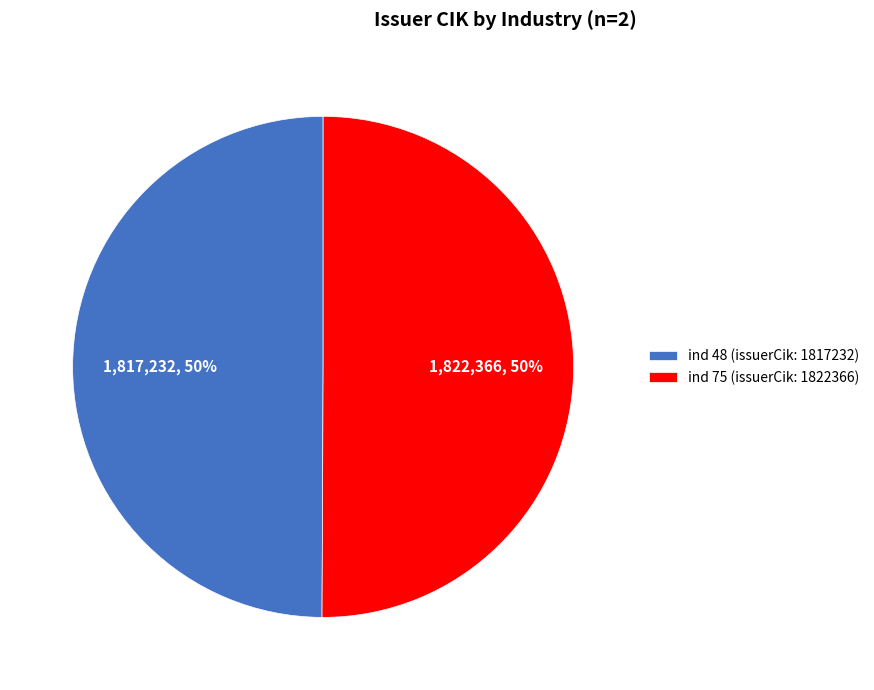

What is the ratio of the value at ind 48 (issuerCik: 1817232) to the value at ind 75 (issuerCik: 1822366)?

1.0